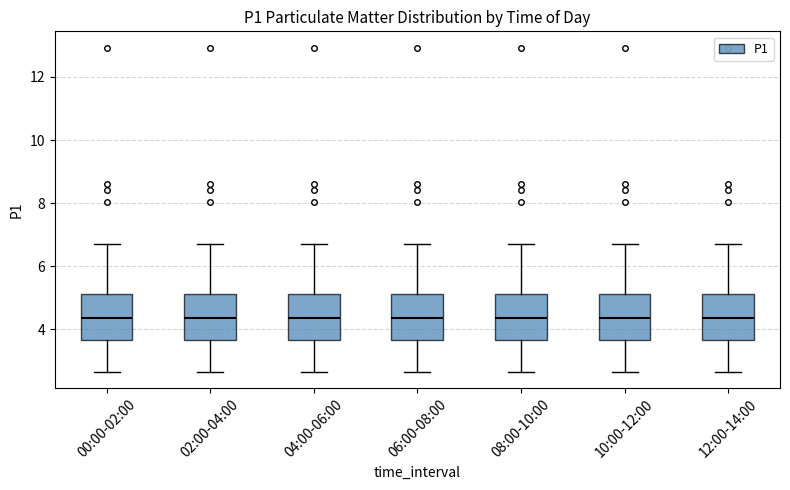

Reading left to right, transcribe this box plot: for each box, give where its median line is, the range the box spans, and where its two whiskers end, as read against the y-axis. The values are not printed on the chart, so give them approximately, as read against the axis.

00:00-02:00: median 4.4, box 3.6 to 5.2, whiskers 2.6 to 6.8
02:00-04:00: median 4.4, box 3.6 to 5.2, whiskers 2.6 to 6.8
04:00-06:00: median 4.4, box 3.6 to 5.2, whiskers 2.6 to 6.8
06:00-08:00: median 4.4, box 3.6 to 5.2, whiskers 2.6 to 6.8
08:00-10:00: median 4.4, box 3.6 to 5.2, whiskers 2.6 to 6.8
10:00-12:00: median 4.4, box 3.6 to 5.2, whiskers 2.6 to 6.8
12:00-14:00: median 4.4, box 3.6 to 5.2, whiskers 2.6 to 6.8